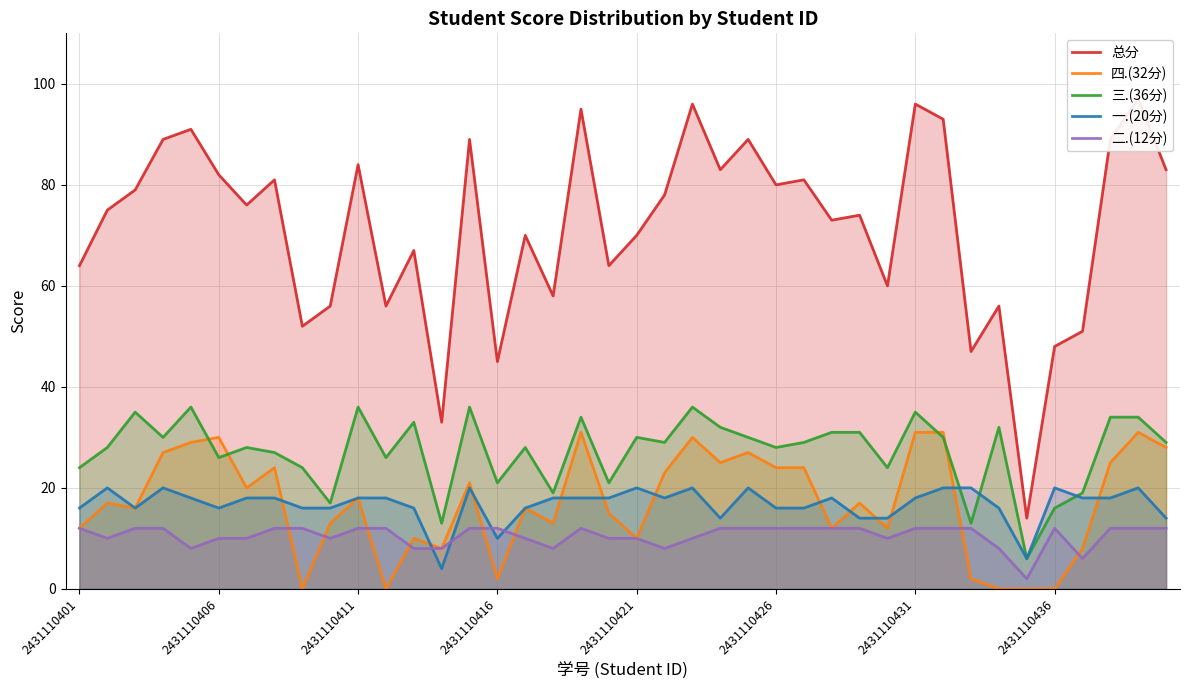

Between 19 and 28, which is larger?

28